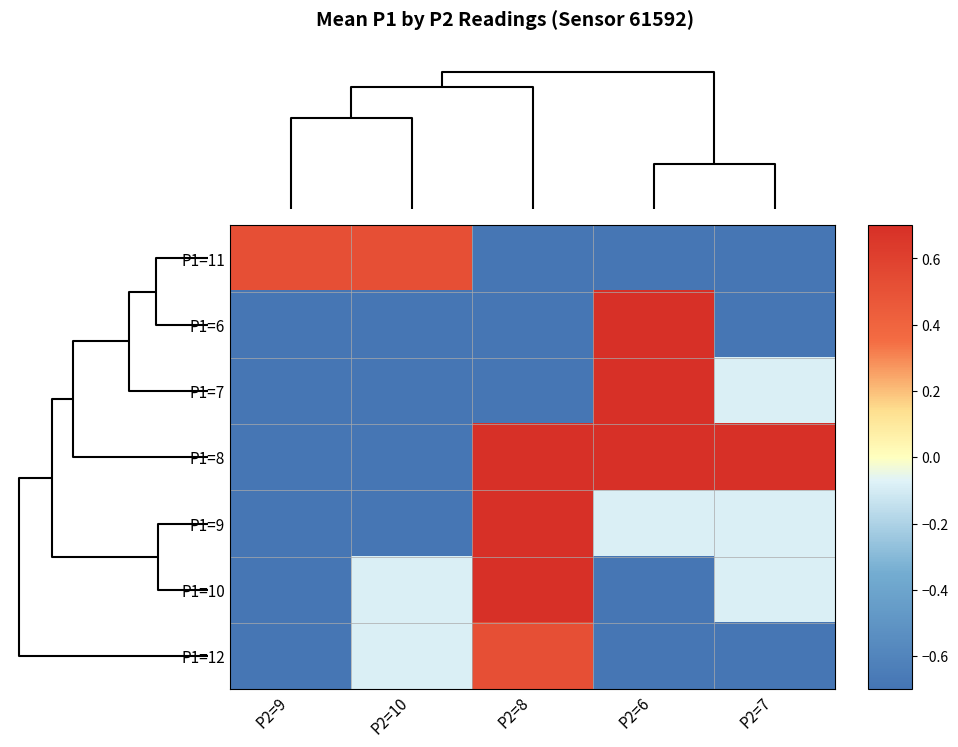

What is the smallest value displayed?

-0.7